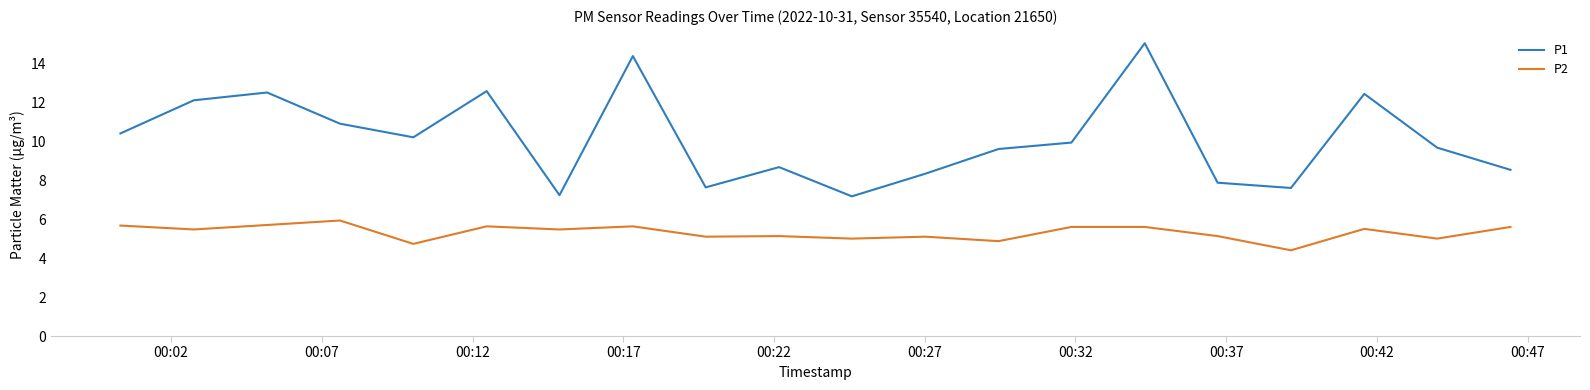

What is the maximum value for P2?

5.9